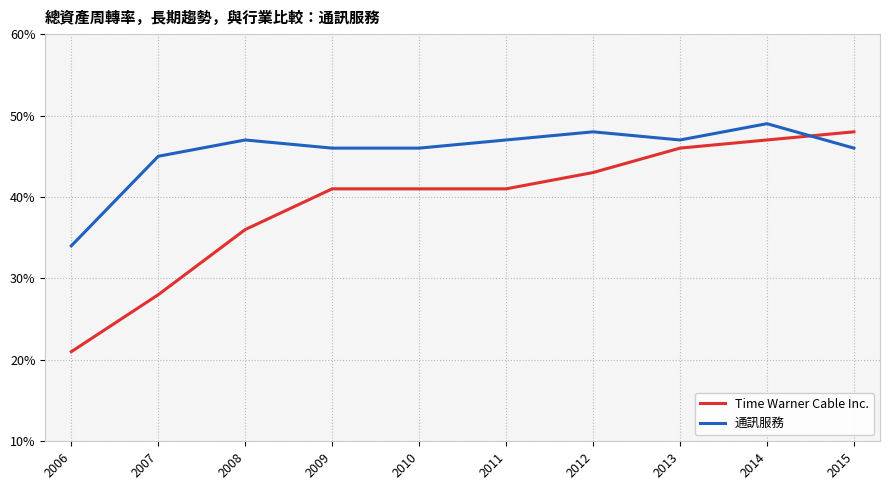

Which series has the widest spread of values?

Time Warner Cable Inc.